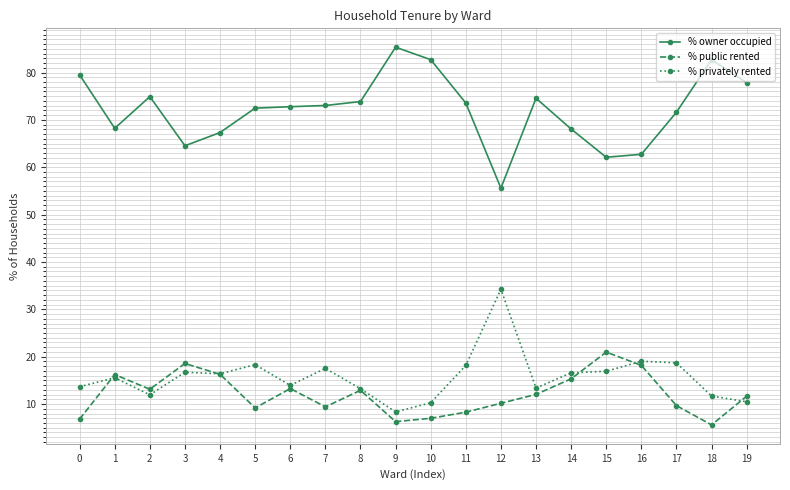

Does the chart have visible grid lines?

Yes